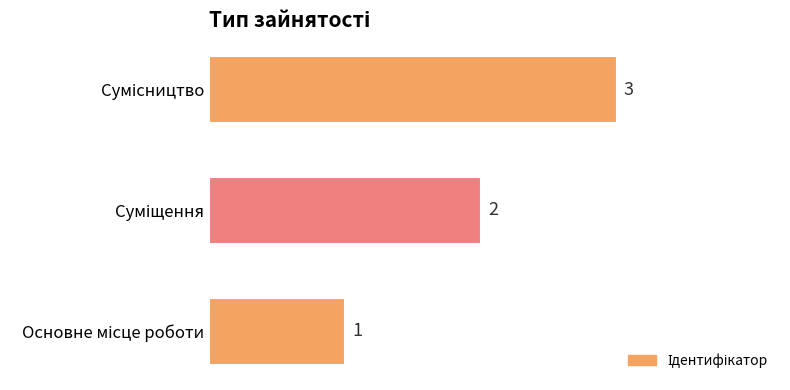

What is the maximum value shown in the chart?

3